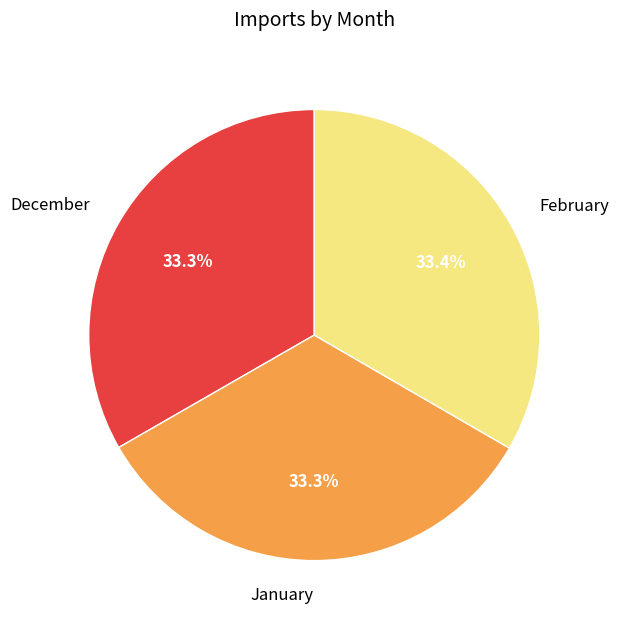

Is there any slice that represents more than half of the pie?

No